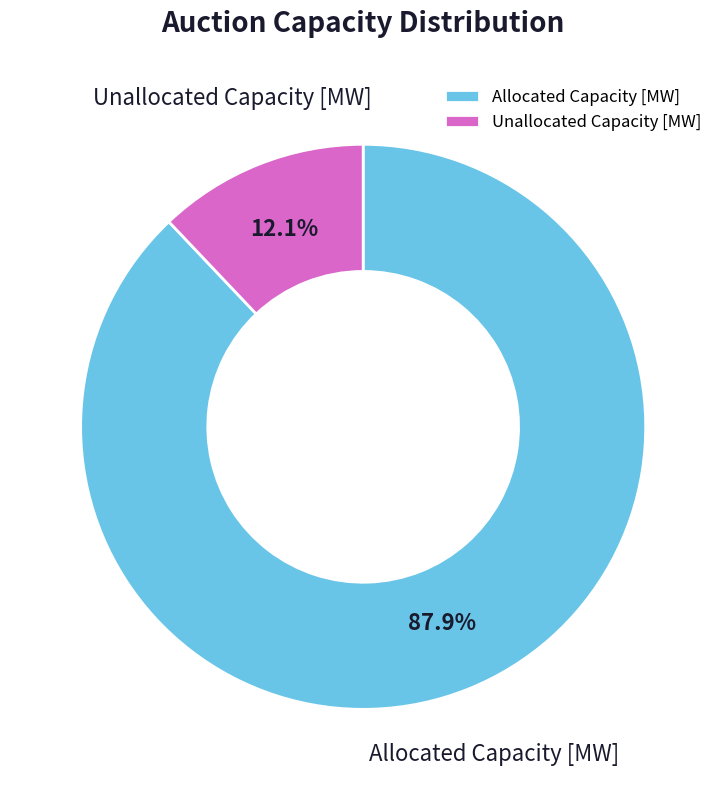

Rank the categories by value from lowest to highest.

Unallocated Capacity [MW], Allocated Capacity [MW]